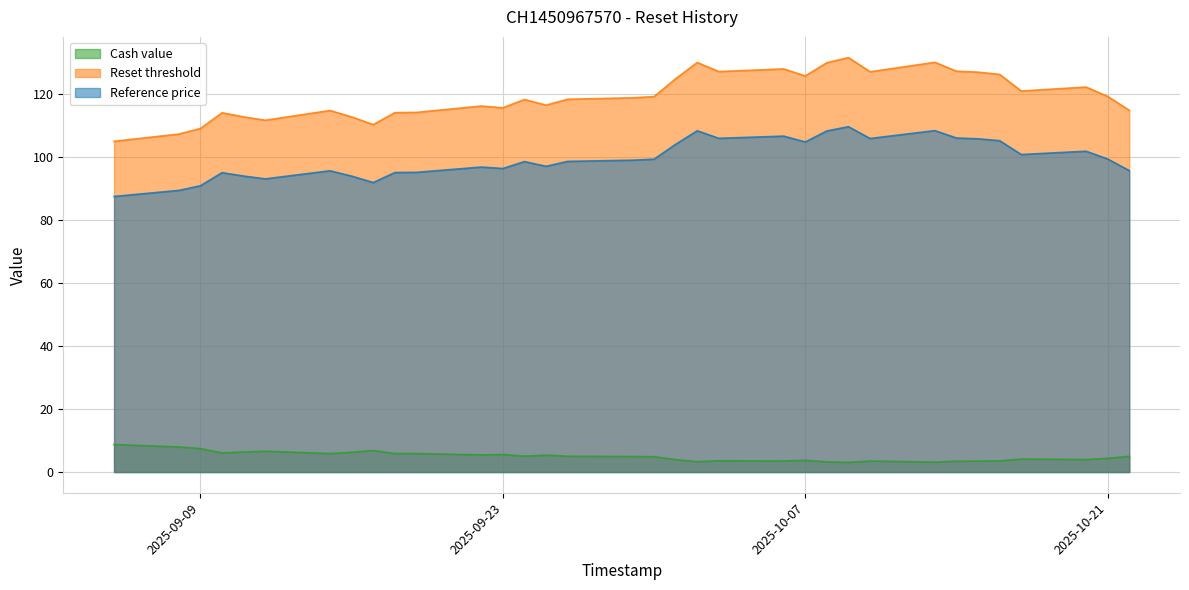

Reading right to left, what are all the values shown in this chart?

Cash value: 2025-10-22=5.0	2025-10-21=4.3	2025-10-20=4.0	2025-10-17=4.1	2025-10-16=3.5	2025-10-15=3.5	2025-10-14=3.4	2025-10-13=3.2	2025-10-10=3.5	2025-10-09=3.1	2025-10-08=3.2	2025-10-07=3.7	2025-10-06=3.5	2025-10-03=3.6	2025-10-02=3.3	2025-10-01=3.9	2025-09-30=4.9	2025-09-29=4.9	2025-09-26=5.0	2025-09-25=5.4	2025-09-24=5.0	2025-09-23=5.6	2025-09-22=5.5	2025-09-19=5.9	2025-09-18=5.9	2025-09-17=6.8	2025-09-16=6.3	2025-09-15=5.9	2025-09-12=6.6	2025-09-11=6.4	2025-09-10=6.1	2025-09-09=7.4	2025-09-08=8.0	2025-09-05=8.7
Reset threshold: 2025-10-22=115.0	2025-10-21=119.4	2025-10-20=122.3	2025-10-17=121.1	2025-10-16=126.4	2025-10-15=127.1	2025-10-14=127.4	2025-10-13=130.2	2025-10-10=127.2	2025-10-09=131.7	2025-10-08=130.1	2025-10-07=125.9	2025-10-06=128.1	2025-10-03=127.3	2025-10-02=130.1	2025-10-01=125.0	2025-09-30=119.3	2025-09-29=118.9	2025-09-26=118.5	2025-09-25=116.6	2025-09-24=118.4	2025-09-23=115.8	2025-09-22=116.3	2025-09-19=114.3	2025-09-18=114.2	2025-09-17=110.4	2025-09-16=112.8	2025-09-15=114.9	2025-09-12=111.8	2025-09-11=112.9	2025-09-10=114.2	2025-09-09=109.2	2025-09-08=107.4	2025-09-05=105.1
Reference price: 2025-10-22=95.8	2025-10-21=99.5	2025-10-20=102.0	2025-10-17=100.9	2025-10-16=105.3	2025-10-15=105.9	2025-10-14=106.2	2025-10-13=108.5	2025-10-10=106.0	2025-10-09=109.8	2025-10-08=108.4	2025-10-07=104.9	2025-10-06=106.8	2025-10-03=106.0	2025-10-02=108.5	2025-10-01=104.2	2025-09-30=99.4	2025-09-29=99.1	2025-09-26=98.7	2025-09-25=97.2	2025-09-24=98.7	2025-09-23=96.5	2025-09-22=96.9	2025-09-19=95.2	2025-09-18=95.2	2025-09-17=92.0	2025-09-16=94.0	2025-09-15=95.7	2025-09-12=93.2	2025-09-11=94.1	2025-09-10=95.1	2025-09-09=91.0	2025-09-08=89.5	2025-09-05=87.6